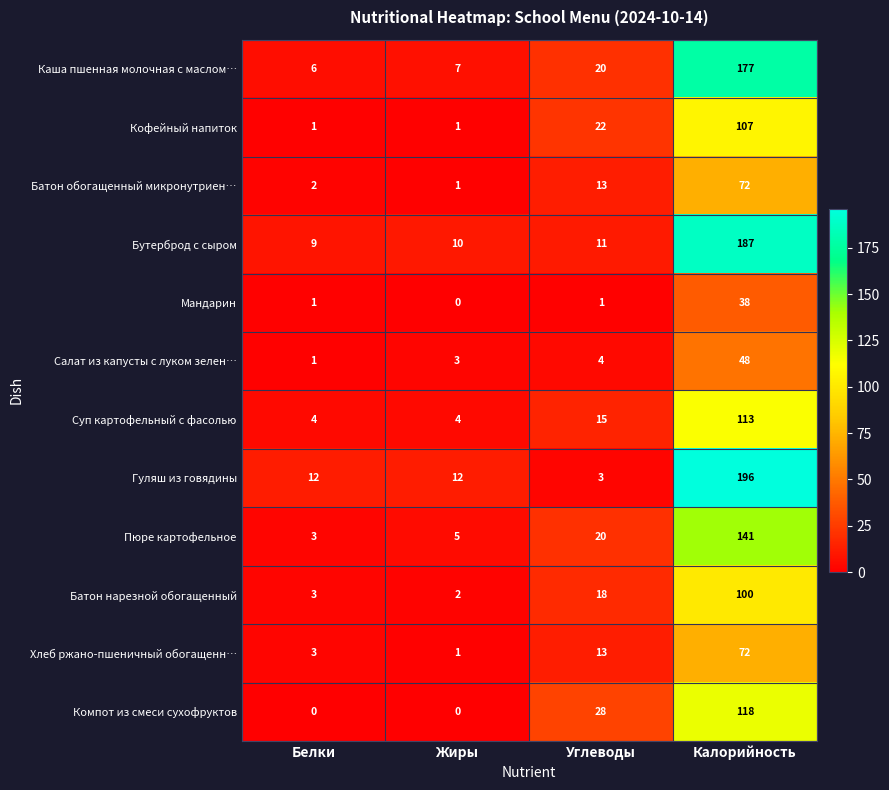

True or false: Гуляш из говядины has a value of 3 at Белки.

False